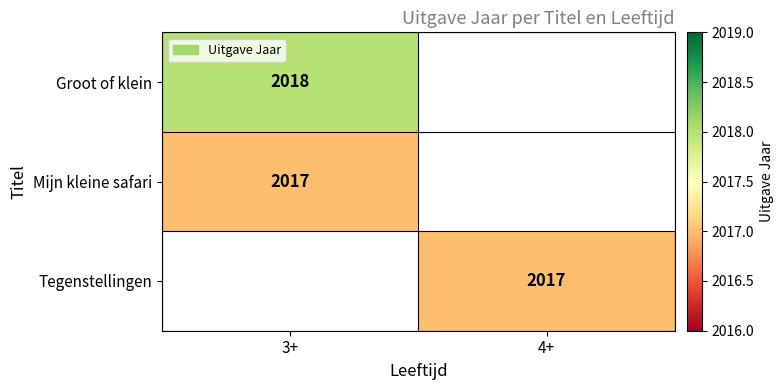

The Mijn kleine safari series shows 2017 at 3+. True or false?

True